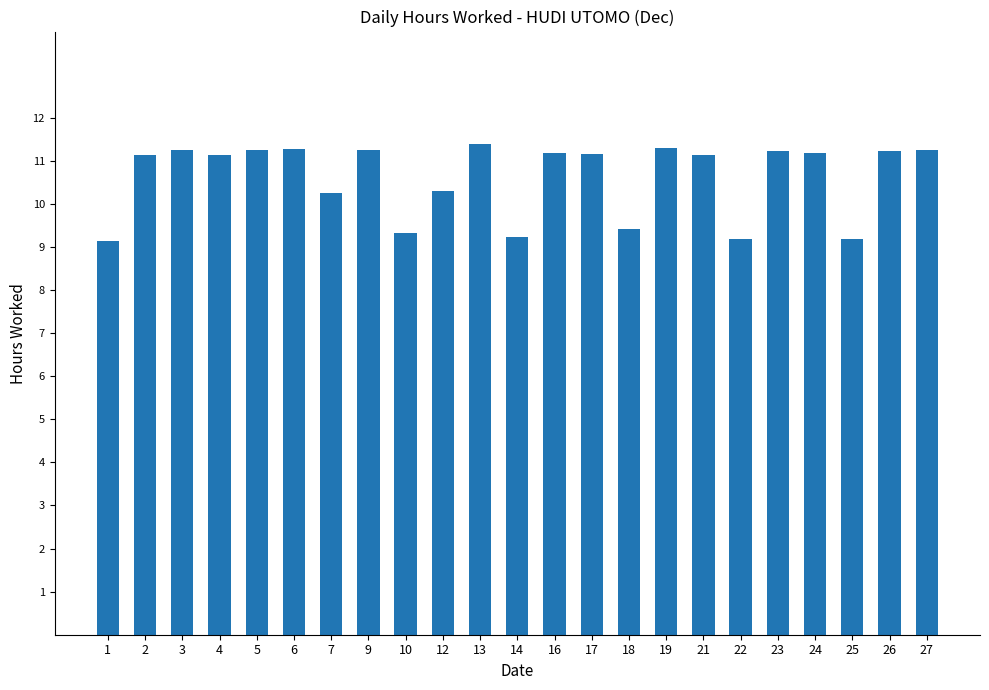

How many data points are less than 11?

8